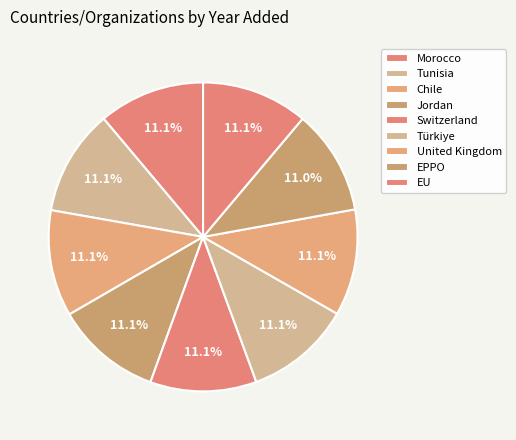

Count the number of slices in the pie.

9